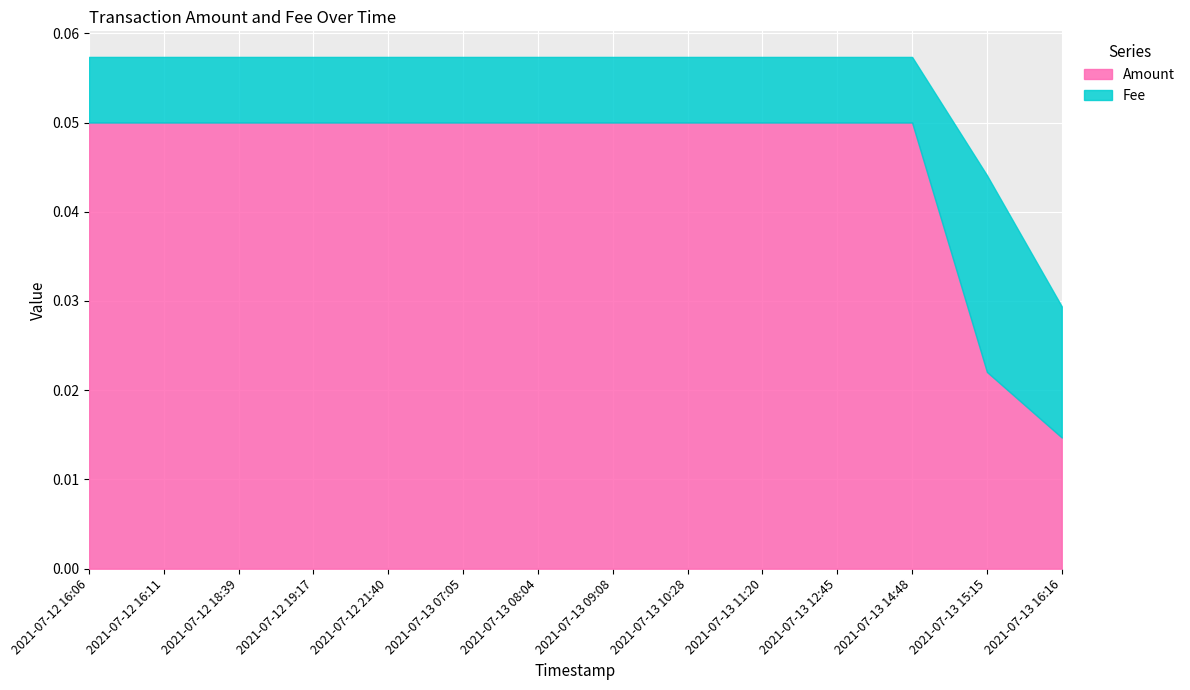

Which category has the highest value across all series?

2021-07-12 16:06